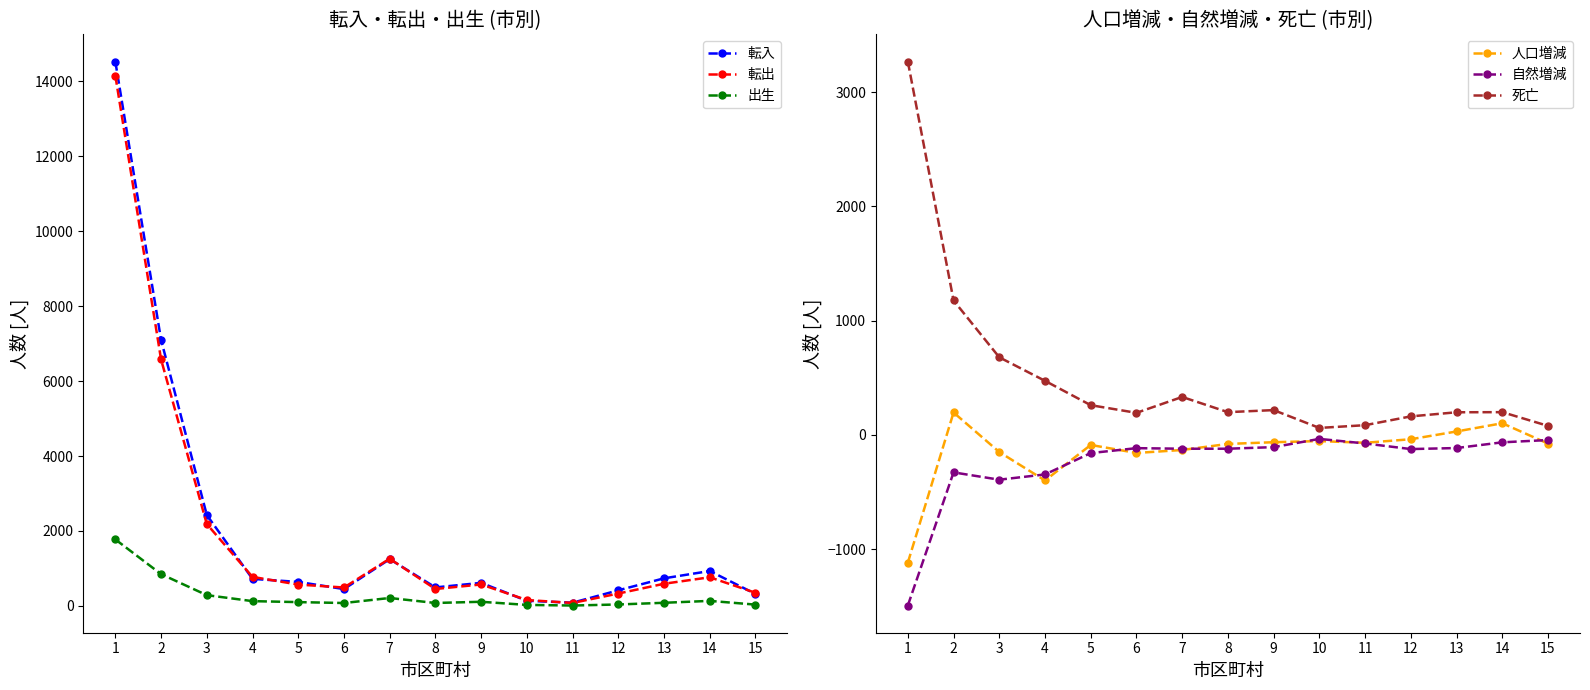

What is the value of the 死亡 point at the 10th from the left?

61